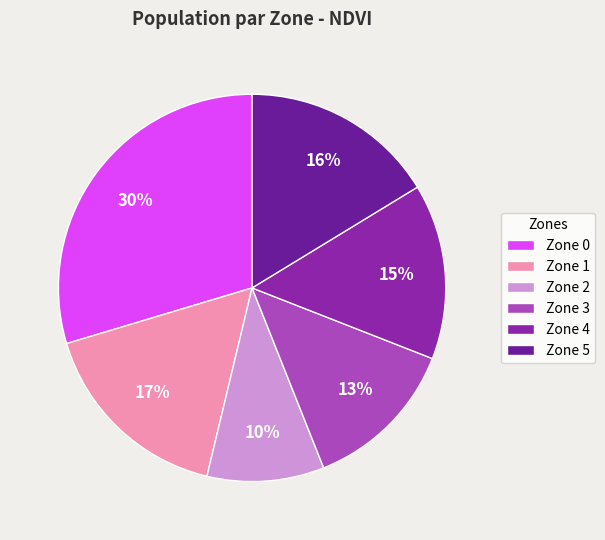

To the nearest percent, what is the difference between the Zone 5 and Zone 3 slice percentages?

3%